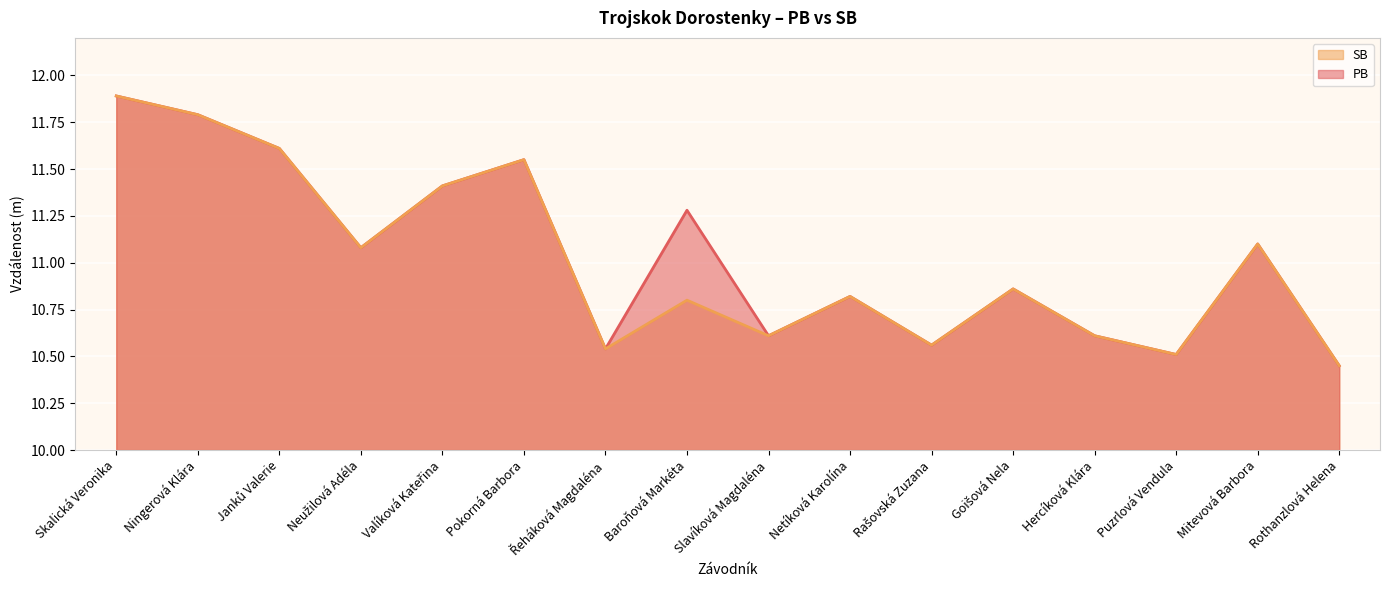

What position from the right is Slavíková Magdaléna?

8